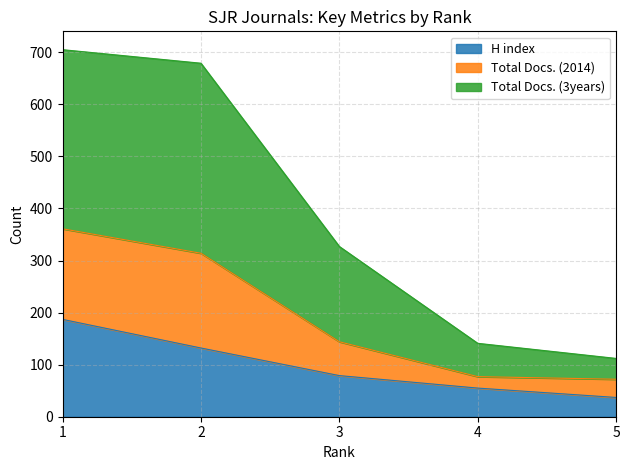

The value of H index at 1 is 187. True or false?

True